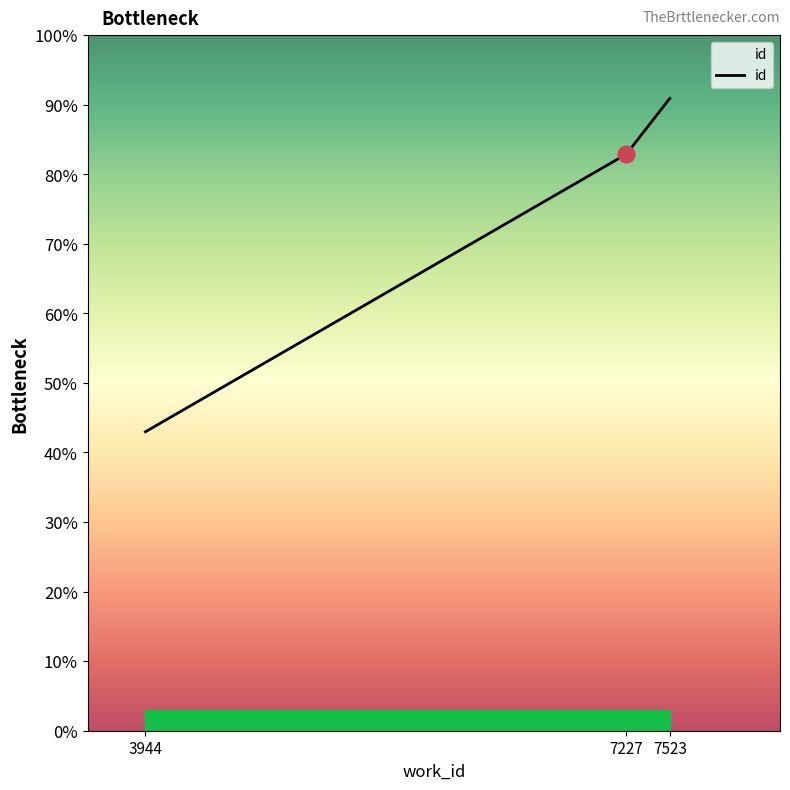

Is this an area chart (filled region under the line)?

Yes